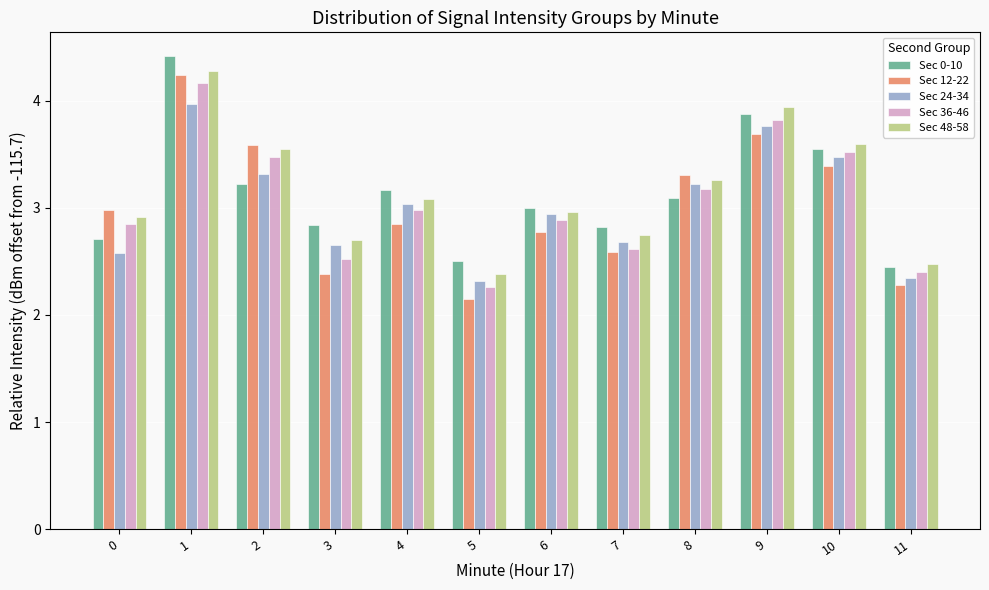

At how many categories does at least one series exceed 4?

1